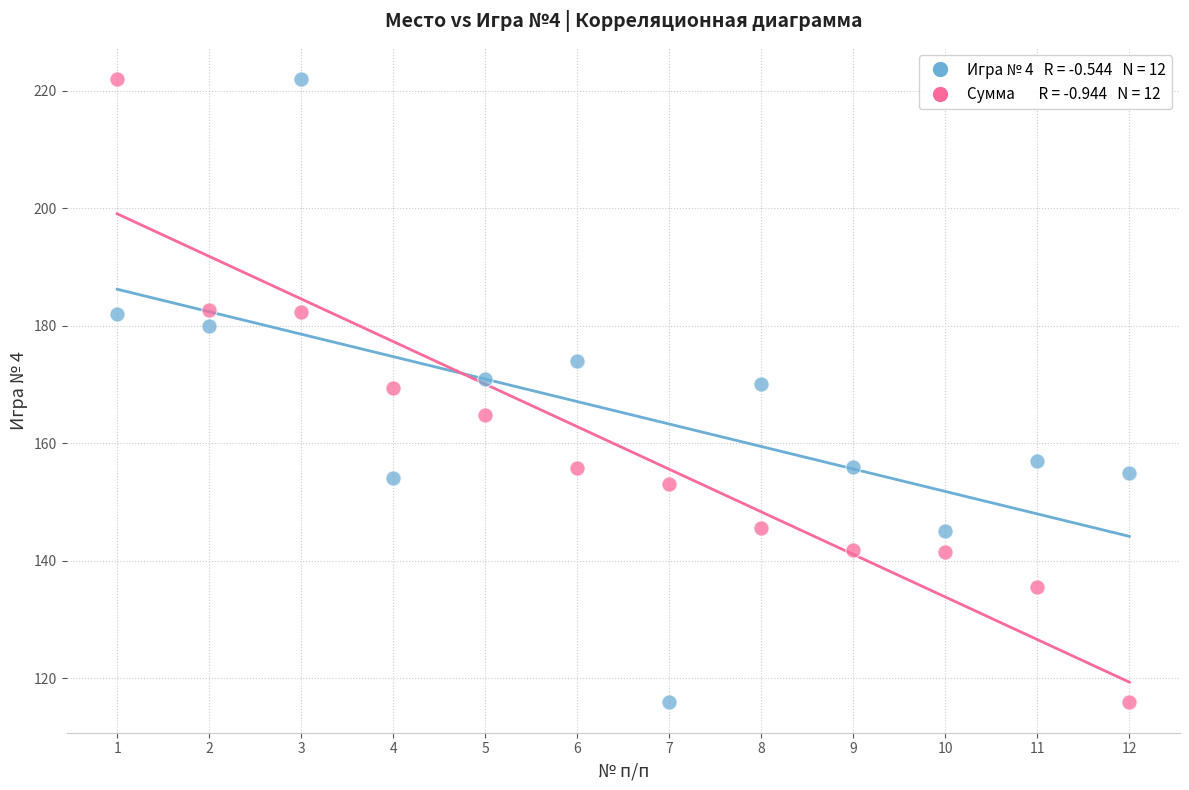

Across all data points, what is the range of Y values (max minus min)?

106.0